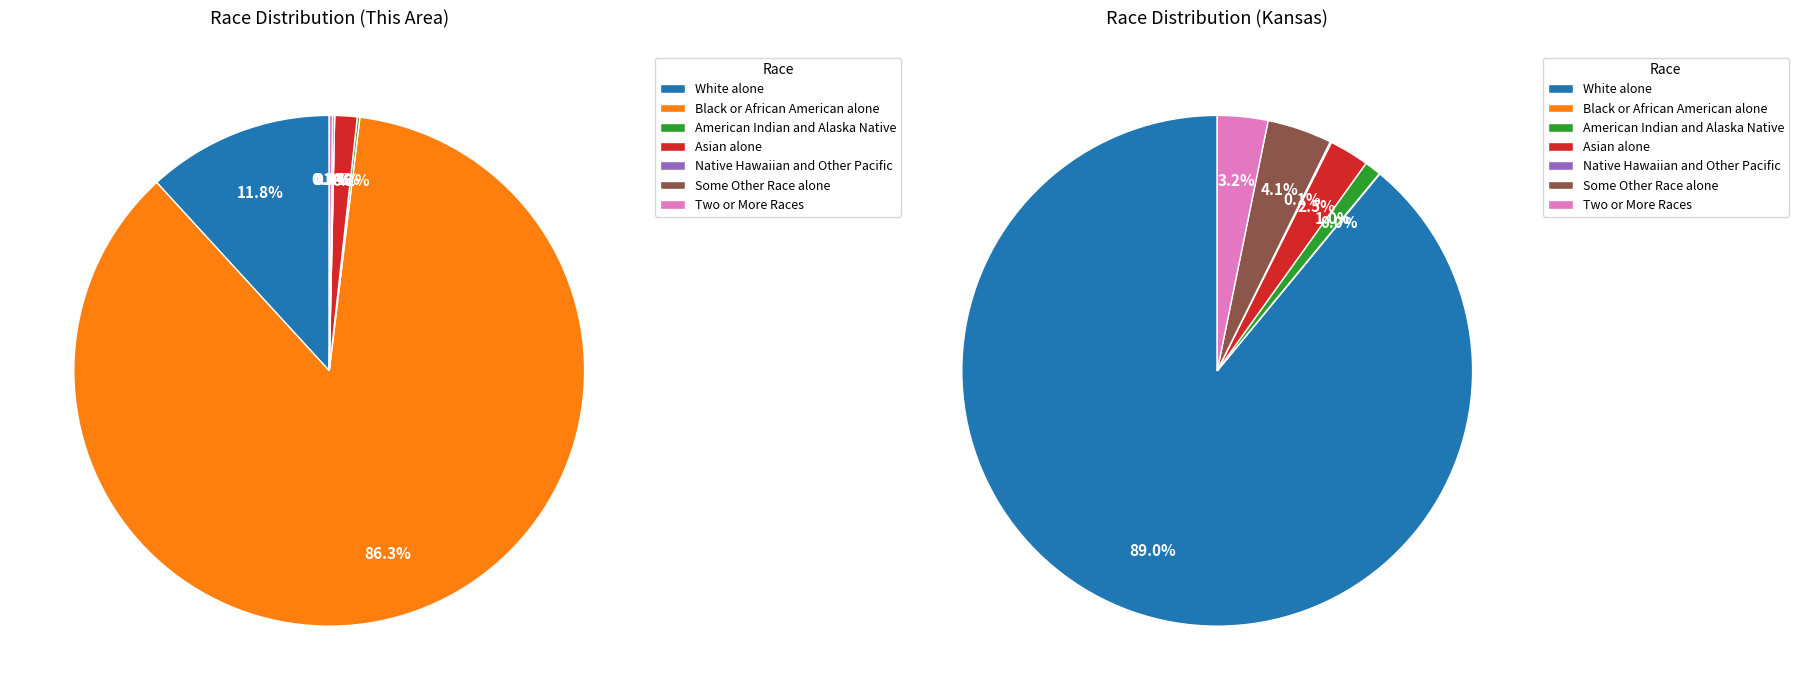

Which category has the biggest portion of the pie?

Black or African American alone